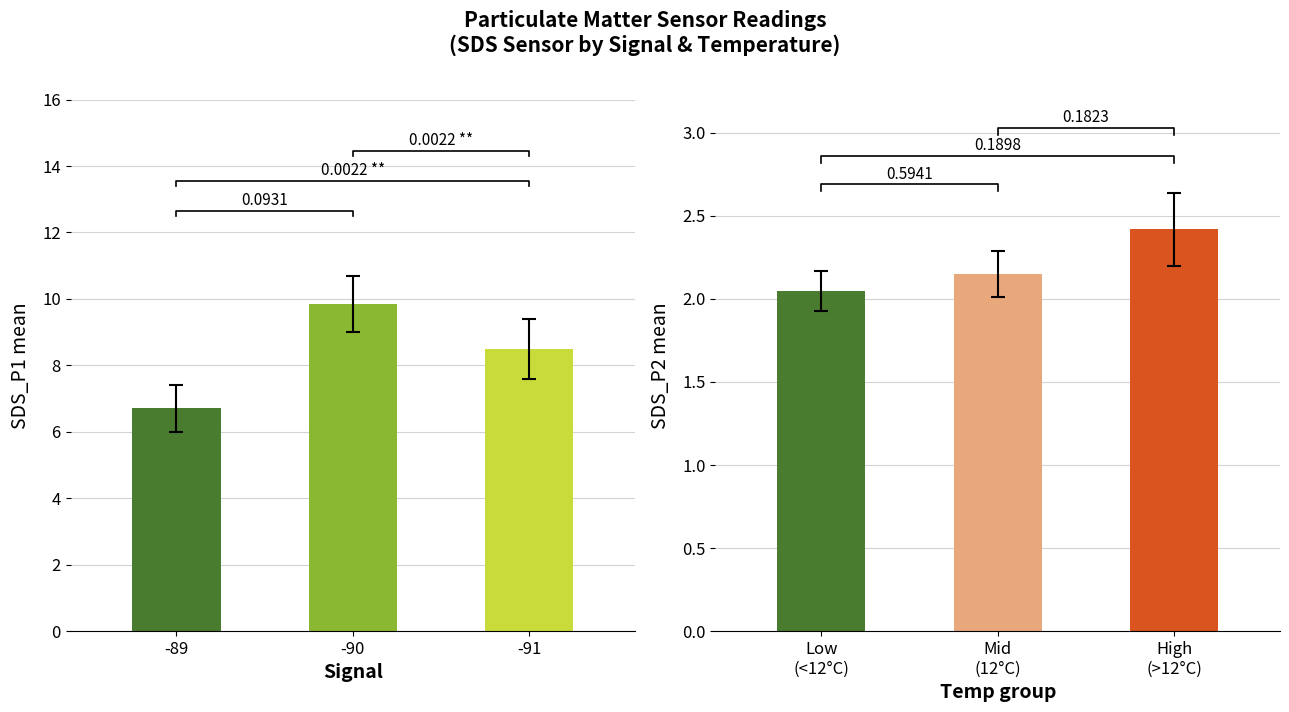

Between -91 and -89, which is larger?

-91